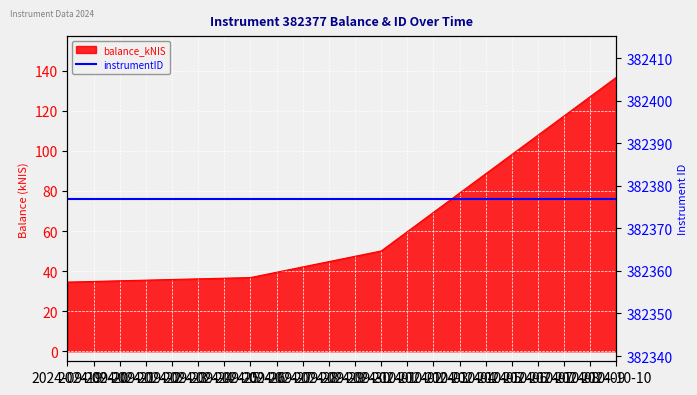

How many lines are shown in the chart?

1